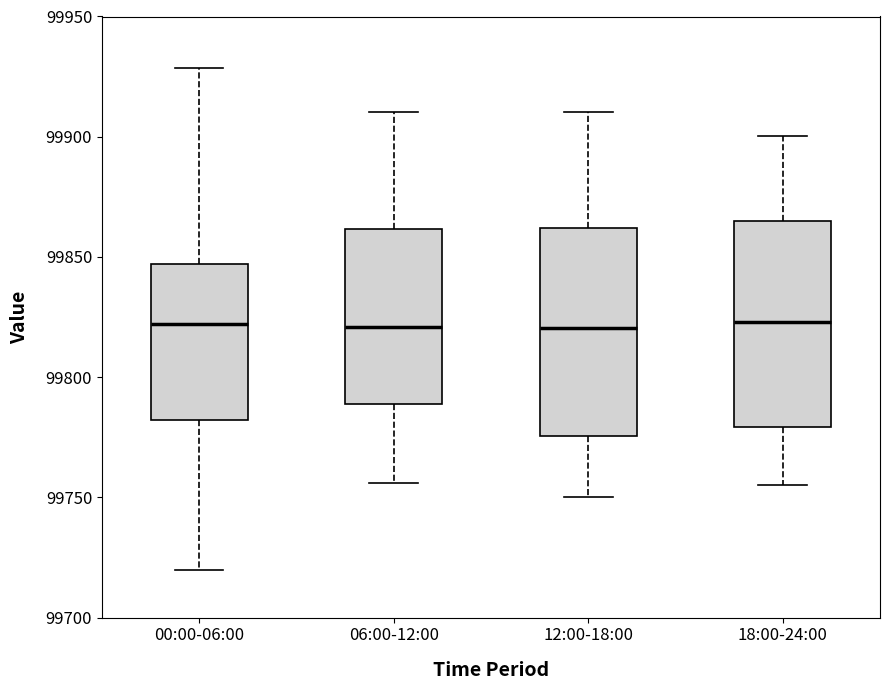

Reading left to right, read every box against the y-axis: the position of its median line, the range the box covers, and the ends of its whiskers. The values are not printed on the chart, so give them approximately, as read against the axis.

00:00-06:00: median 99820, box 99780 to 99845, whiskers 99720 to 99930
06:00-12:00: median 99820, box 99790 to 99860, whiskers 99755 to 99910
12:00-18:00: median 99820, box 99775 to 99860, whiskers 99750 to 99910
18:00-24:00: median 99825, box 99780 to 99865, whiskers 99755 to 99900